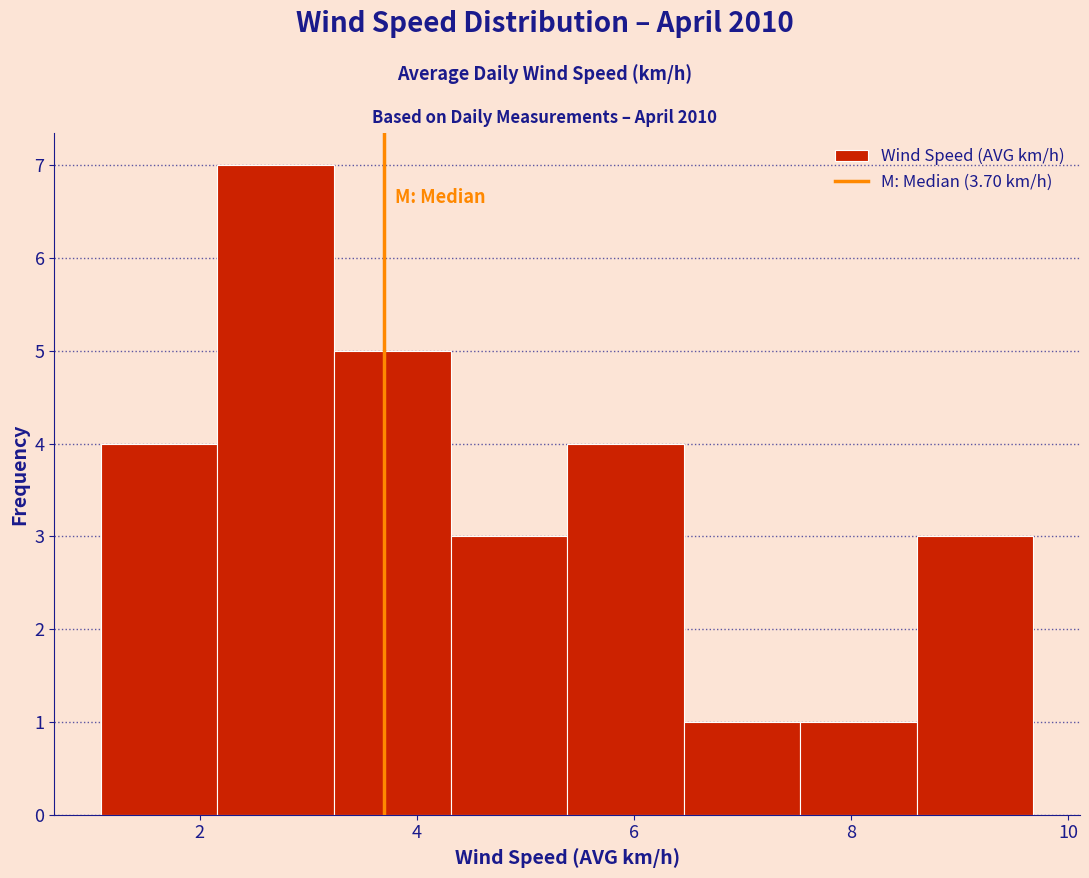

How tall is the bar that spans 1.0 to 2.2 on the x-axis? Neither the bar edges nor the heights are printed on the chart, so give them approximately, as read against the axes.

4